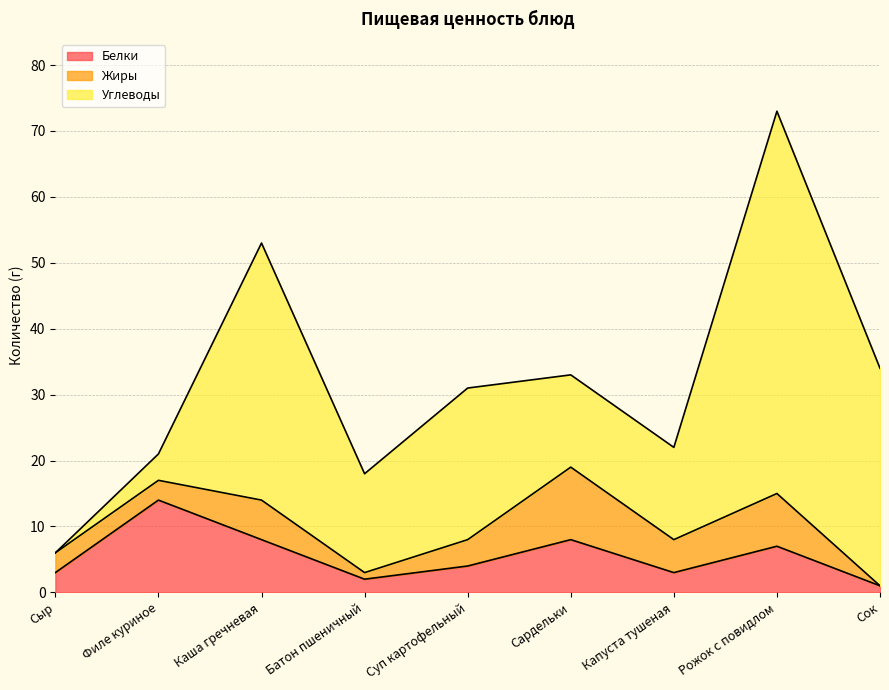

What is the spread (max minus min) of values at Суп картофельный?

19